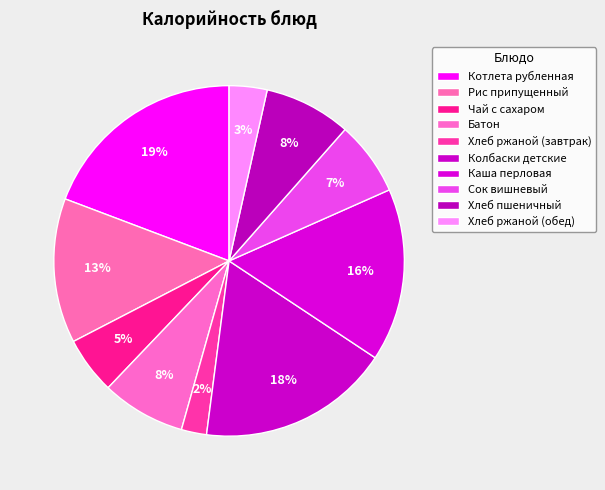

Does any single category account for the majority?

No